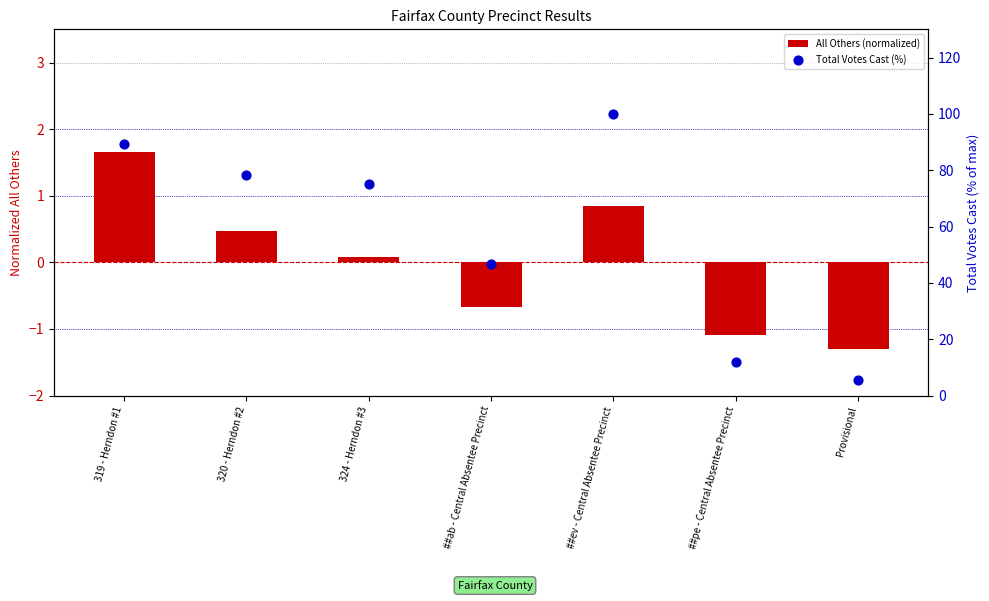

Is the value of All Others (normalized) at Provisional greater than the value of Total Votes Cast (%) at ##pe - Central Absentee Precinct?

No